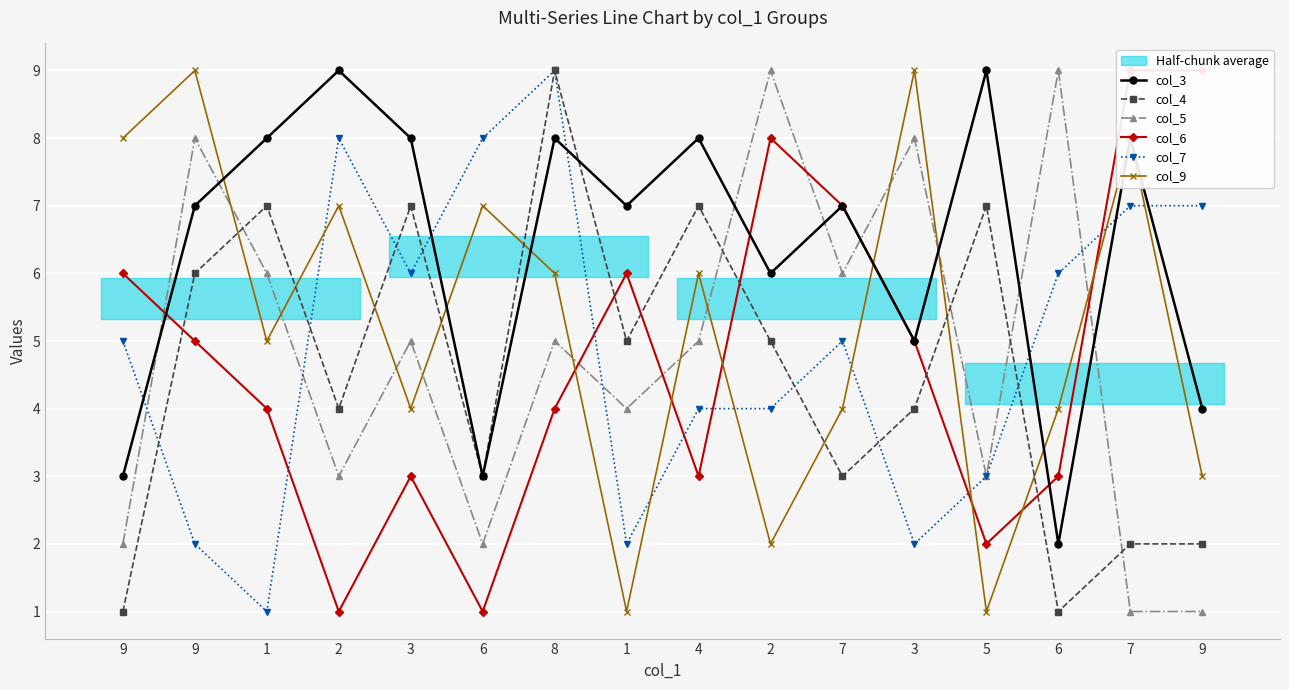

True or false: col_5 has more than 2 points higher than both neighbors.

True